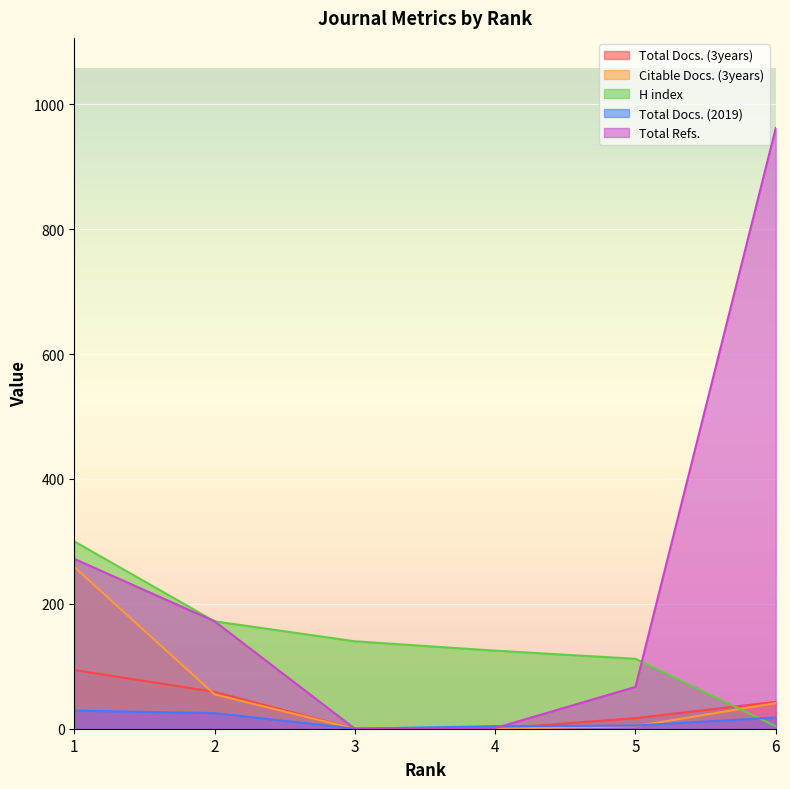

Which has a higher value, 2 or 6?

2